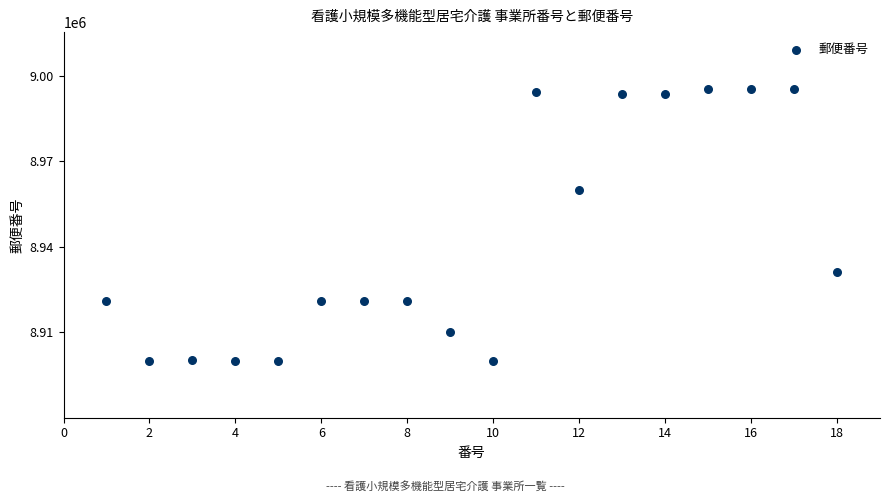

What Y value in the scatter plot is closest to 8947624?

8960001